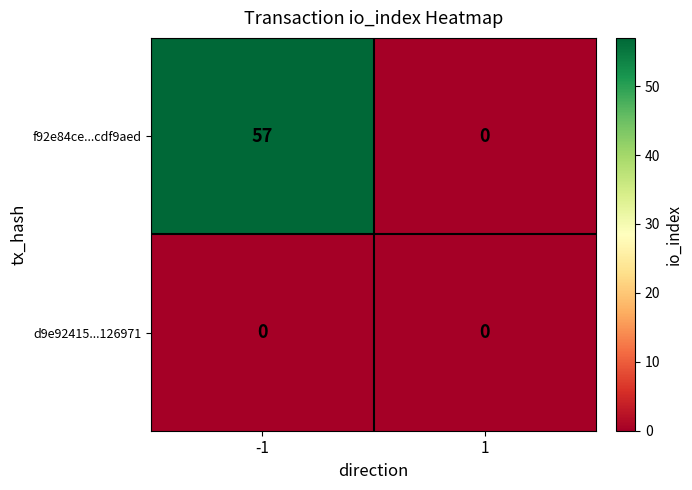

Which series changed the most between -1 and 1?

f92e84ce...cdf9aed